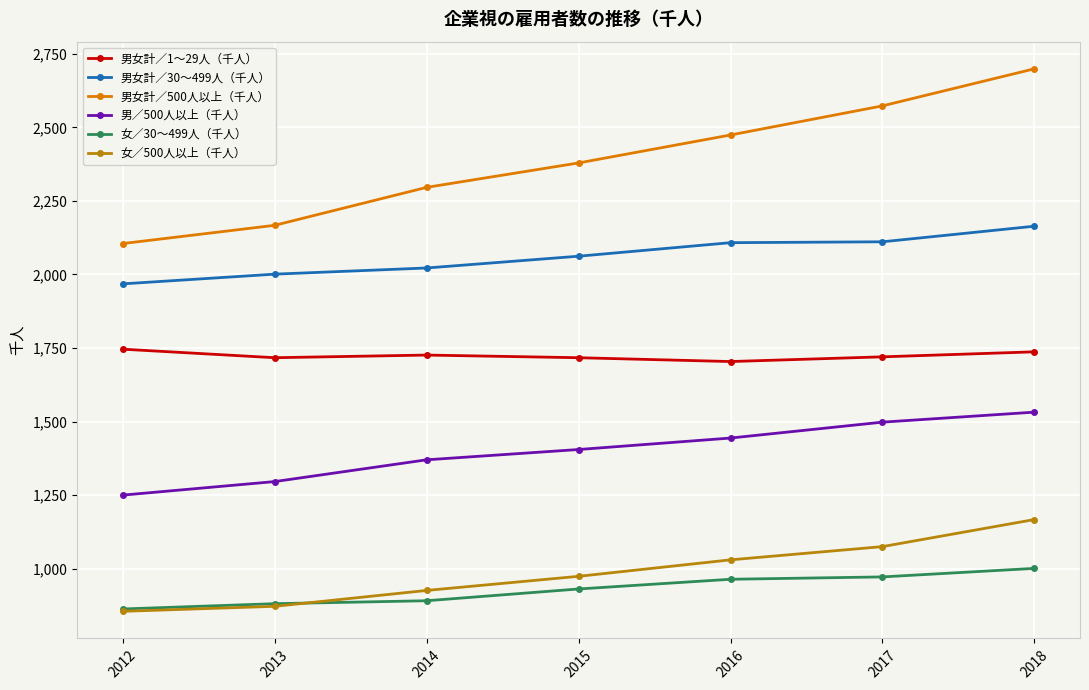

True or false: 男／500人以上（千人） has a value of 1250 at 2012.

True